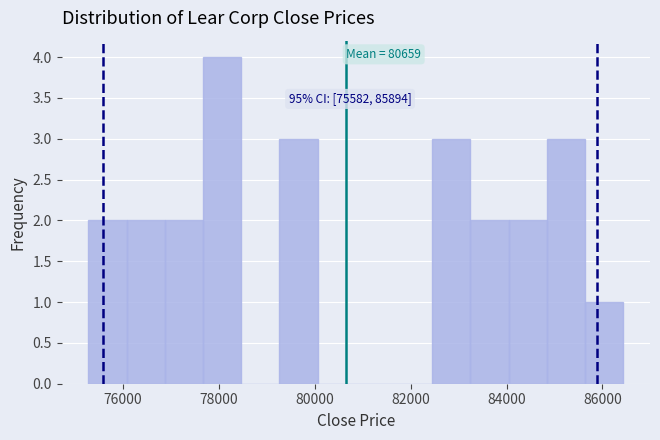

Around what value on the x-axis is the tallest bar? Give the approximate position of its centre, as read against the axis.

78000